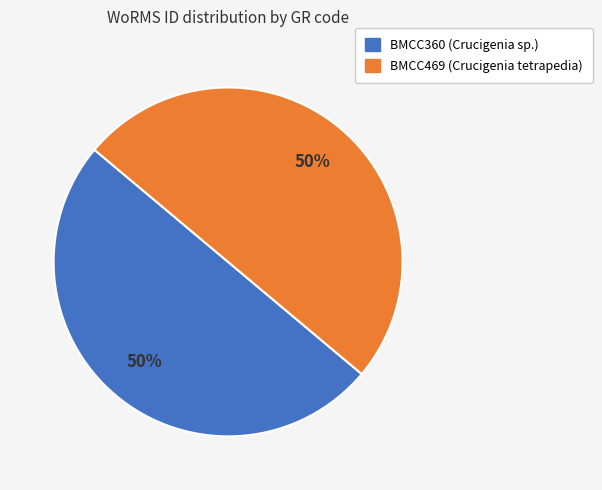

Approximately how many times larger is the value at BMCC469 (Crucigenia tetrapedia) compared to BMCC360 (Crucigenia sp.)?

1.0